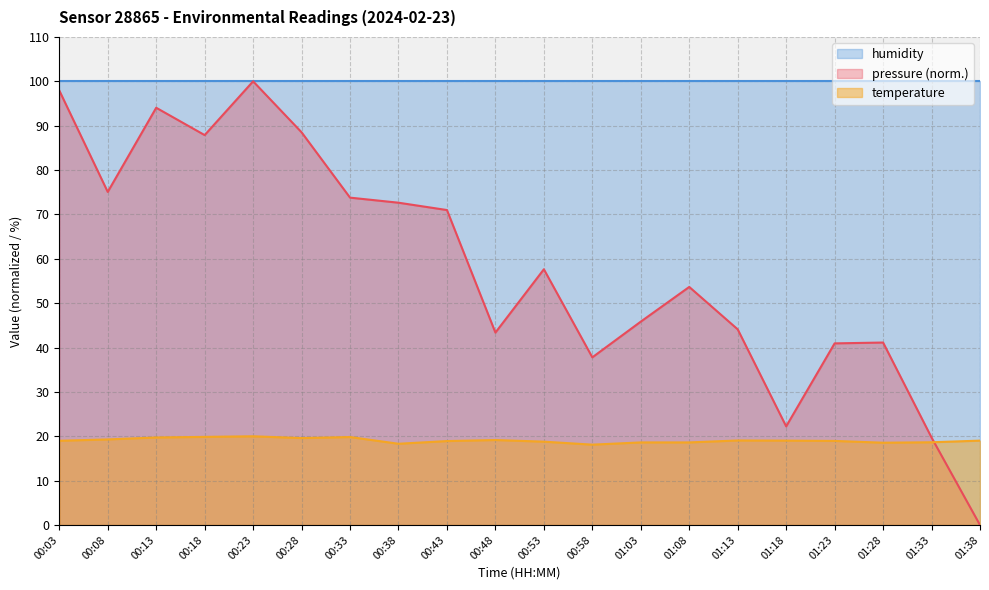

What are all the series names shown in the legend?

humidity, pressure (norm.), temperature